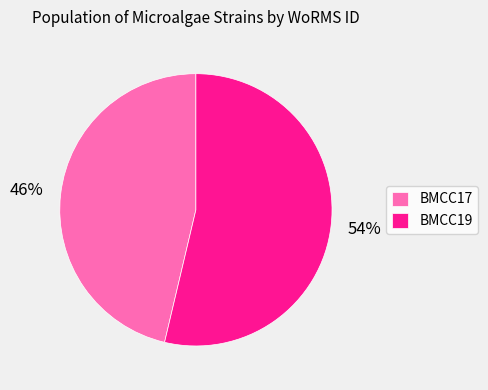

Which has a higher value, BMCC17 or BMCC19?

BMCC19